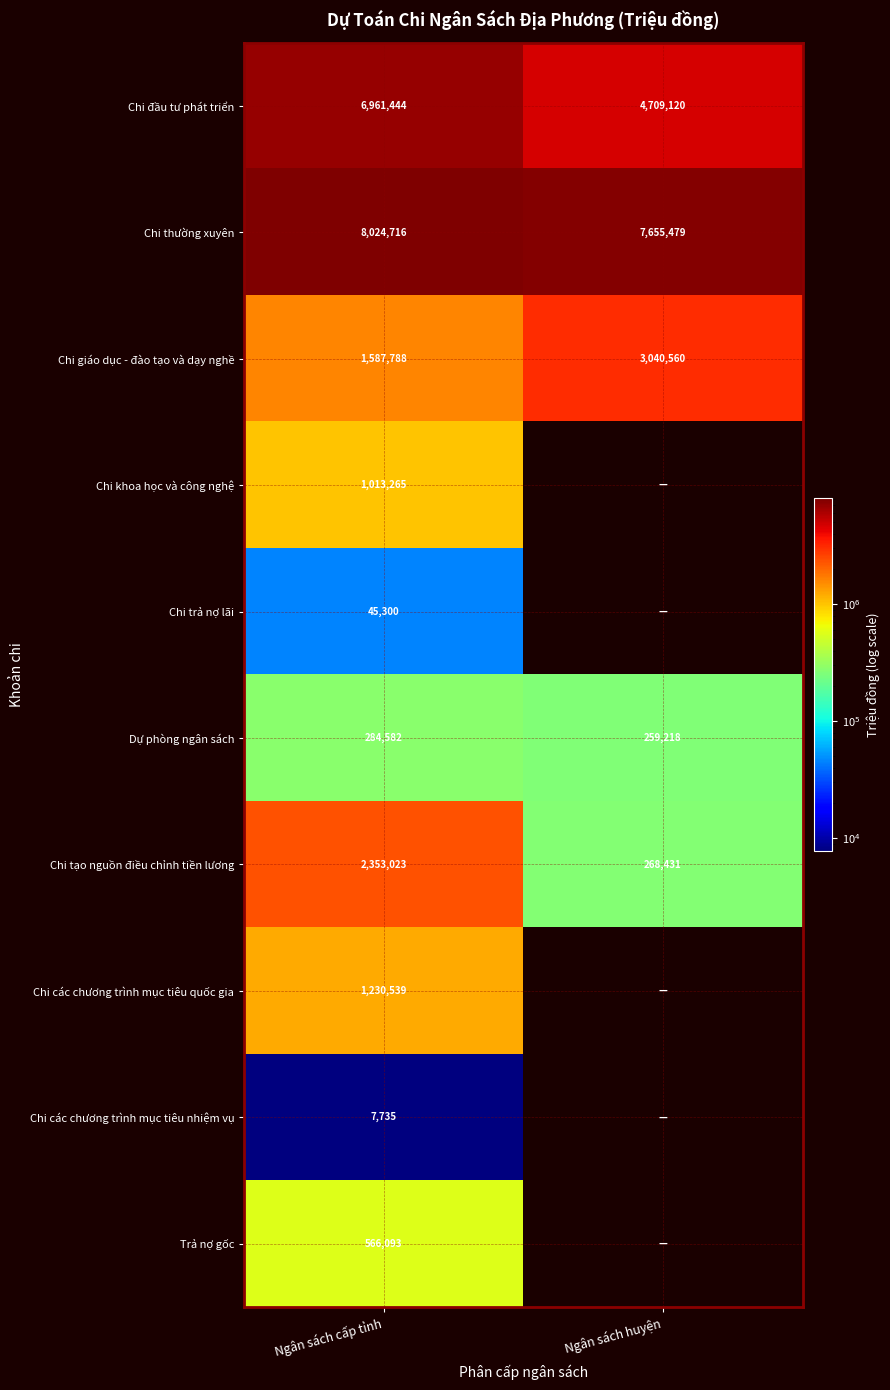

At which category is the sum across all series the highest?

Ngân sách cấp tỉnh